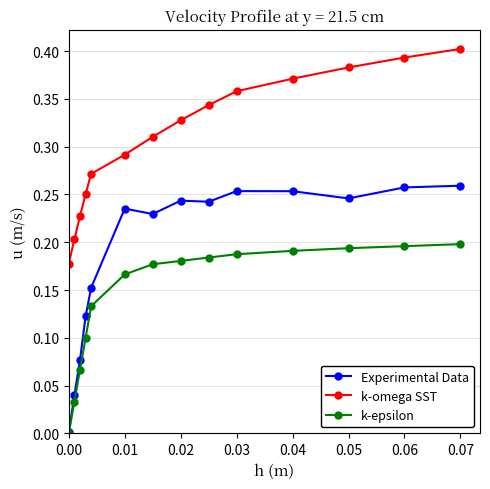

How many series are shown in this chart?

3